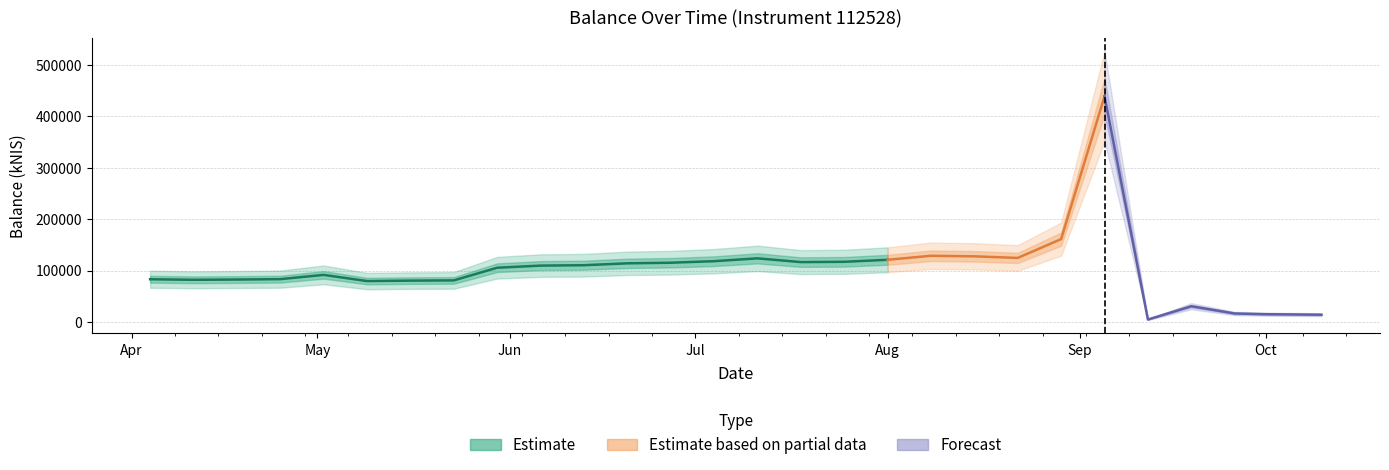

How many interior local valleys (lower than both neighbors) does the data have?

5